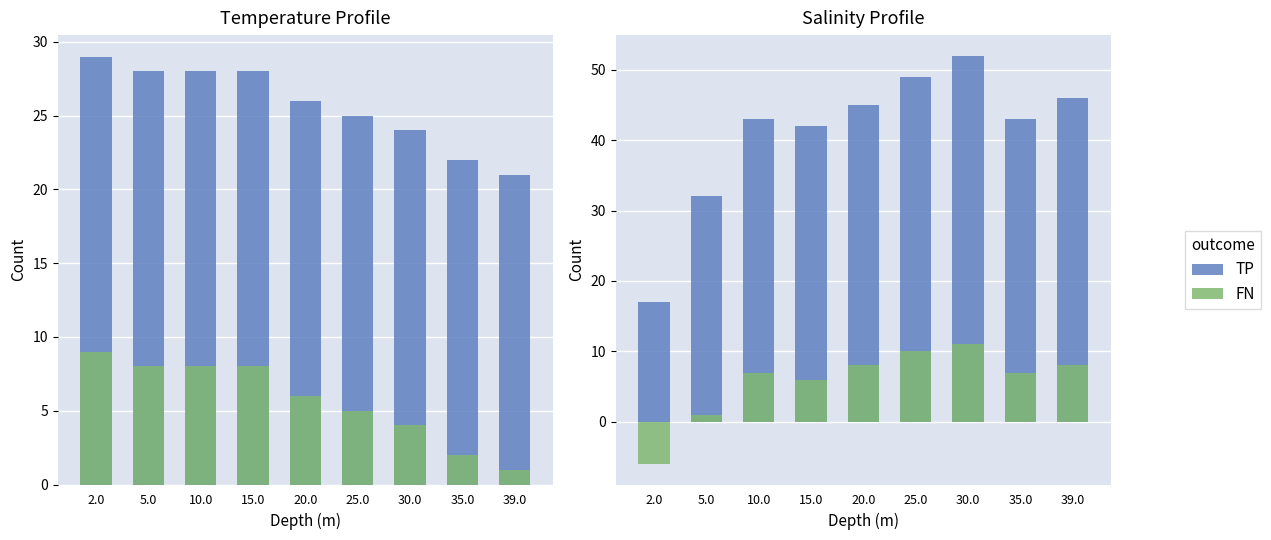

What are all the series names shown in the legend?

TP, FN